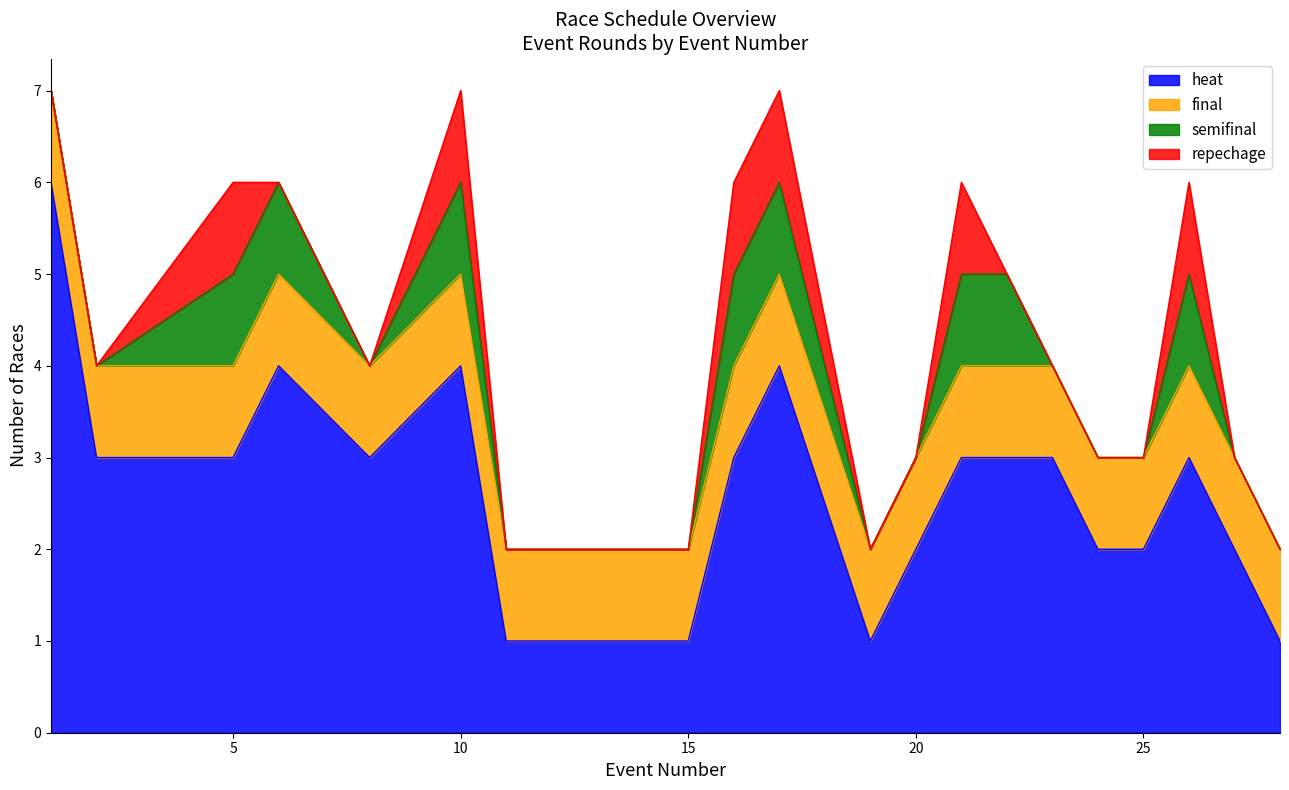

Reading left to right, extract all data points from this chart.

heat: 6	3	3	4	3	4	1	1	3	4	1	2	3	3	3	2	2	3	2	1
final: 1	1	1	1	1	1	1	1	1	1	1	1	1	1	1	1	1	1	1	1
semifinal: 0	0	1	1	0	1	0	0	1	1	0	0	1	1	0	0	0	1	0	0
repechage: 0	0	1	0	0	1	0	0	1	1	0	0	1	0	0	0	0	1	0	0